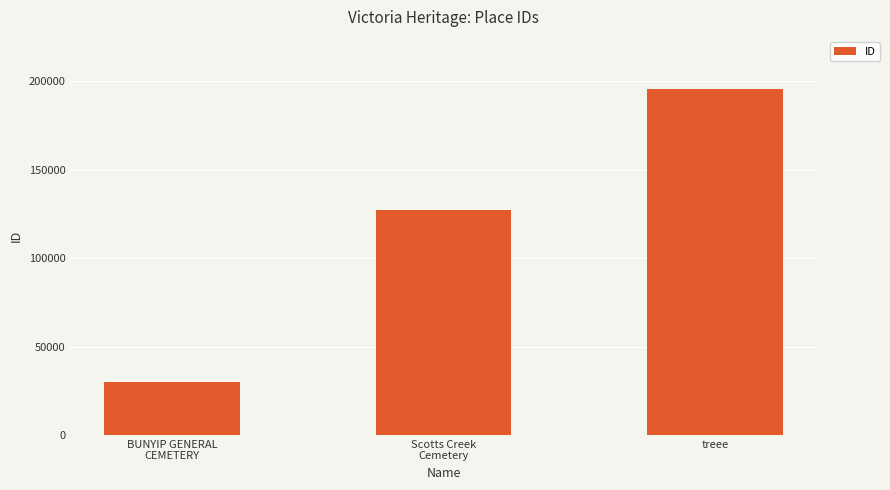

What is the ratio of the value at treee to the value at BUNYIP GENERAL
CEMETERY?

6.5